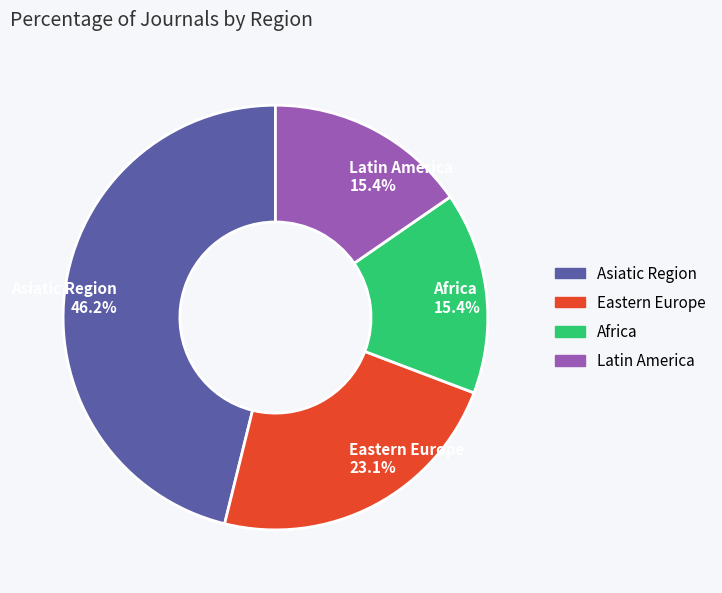

To the nearest percent, what is the difference between the Latin America and Eastern Europe slice percentages?

8%